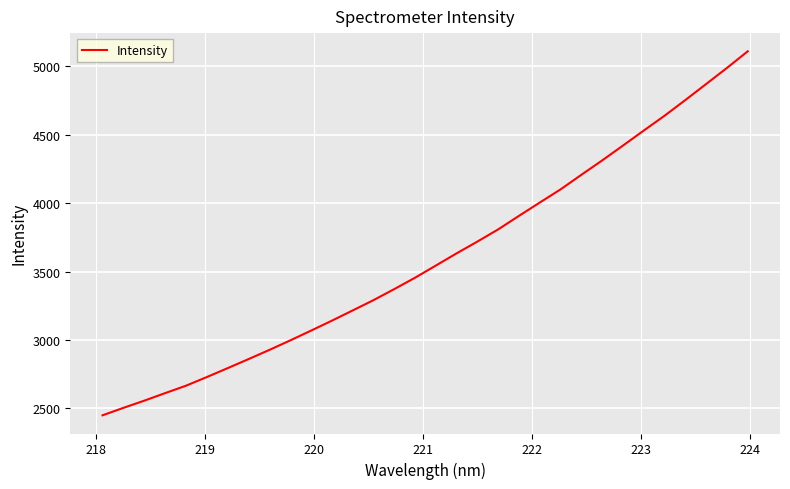

What is the greatest value displayed?

5109.0